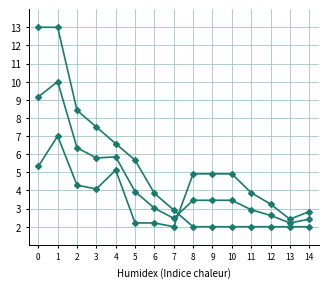

How many lines are shown in the chart?

3